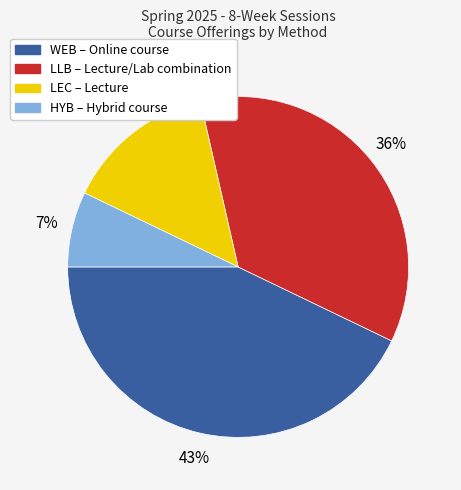

Is there a majority slice in this chart?

No